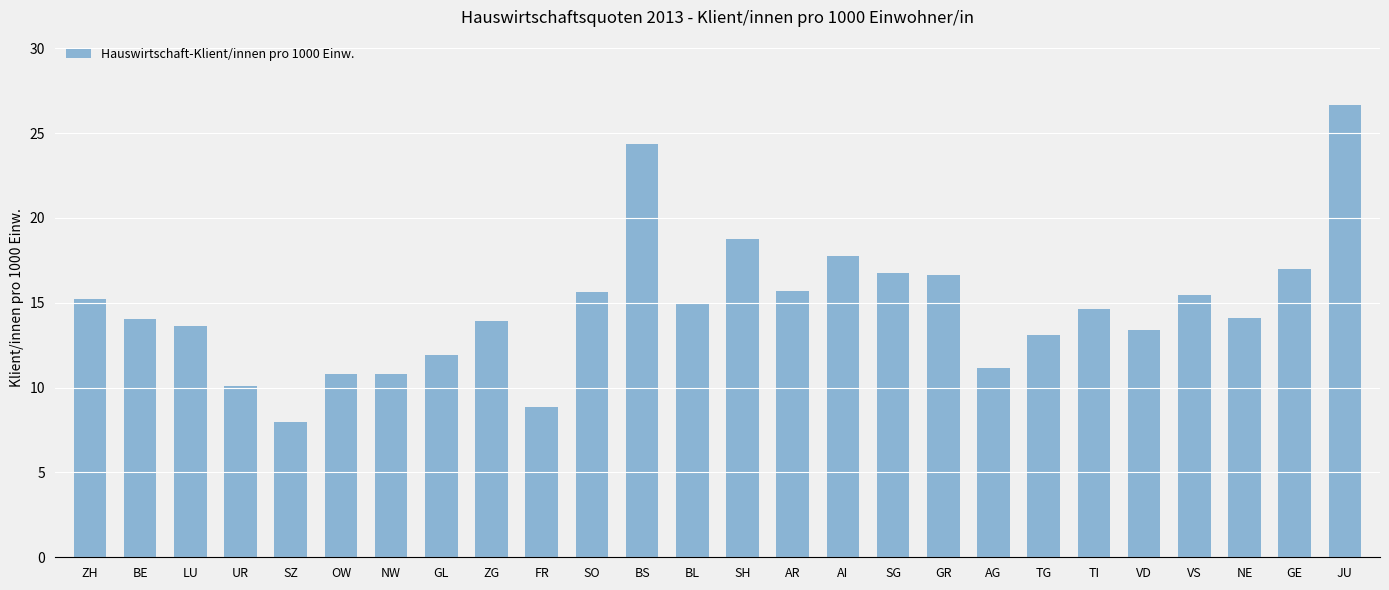

At which label is the value closest to 17?

GE